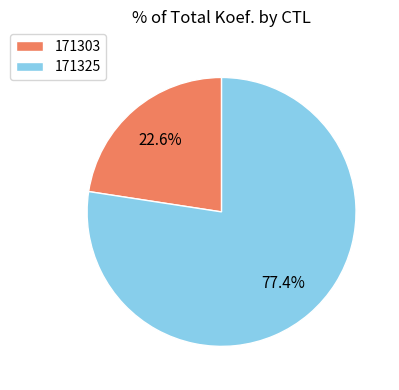

Approximately how many times larger is the value at 171325 compared to 171303?

3.4